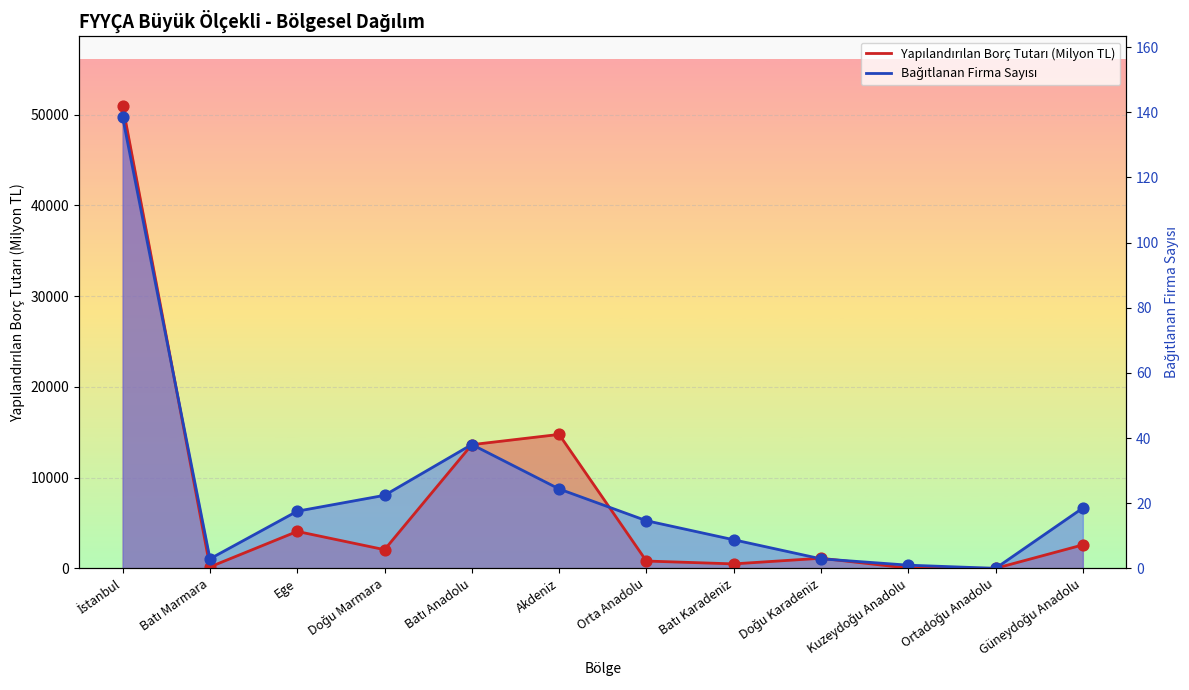

Which series contains the highest Y value?

Yapılandırılan Borç Tutarı (Milyon TL)